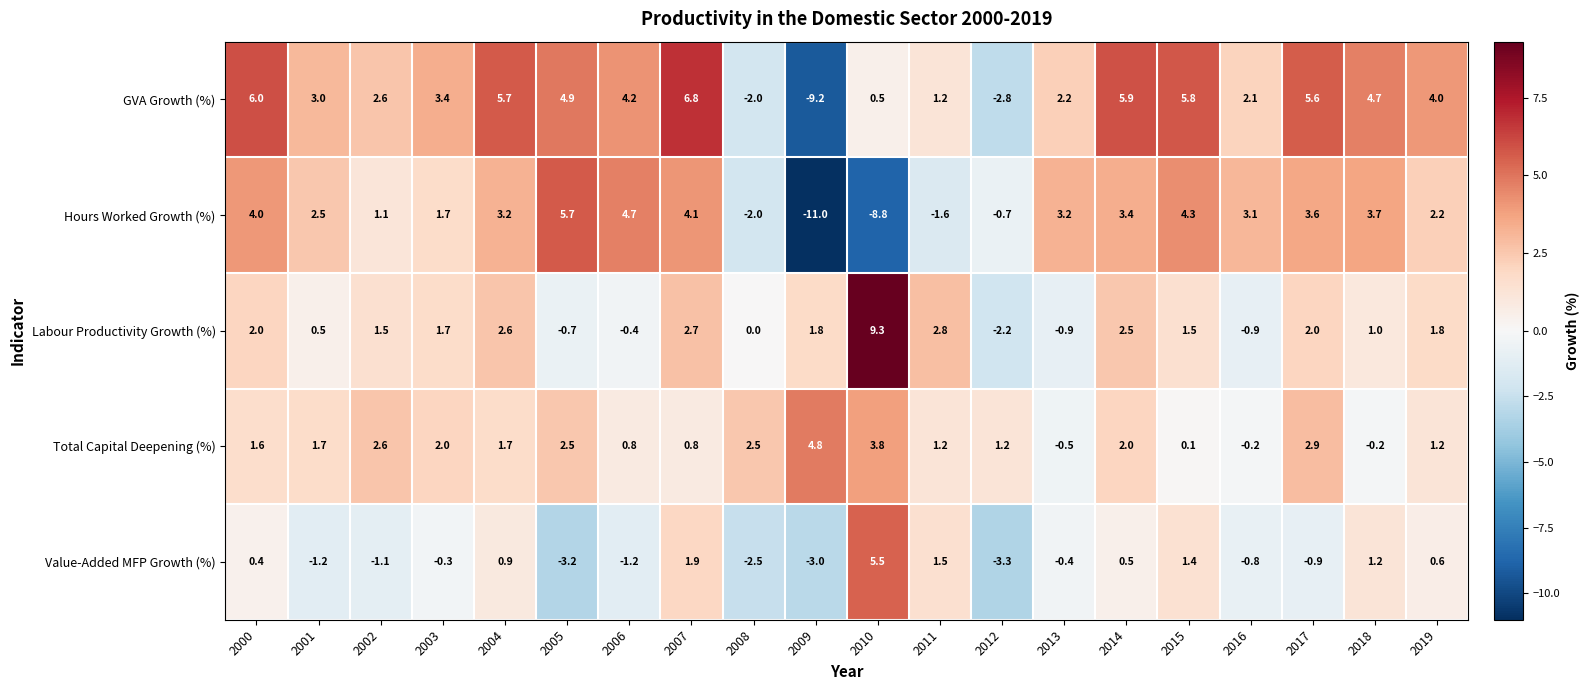

The value of Value-Added MFP Growth (%) at 2009 is -5.2. True or false?

False